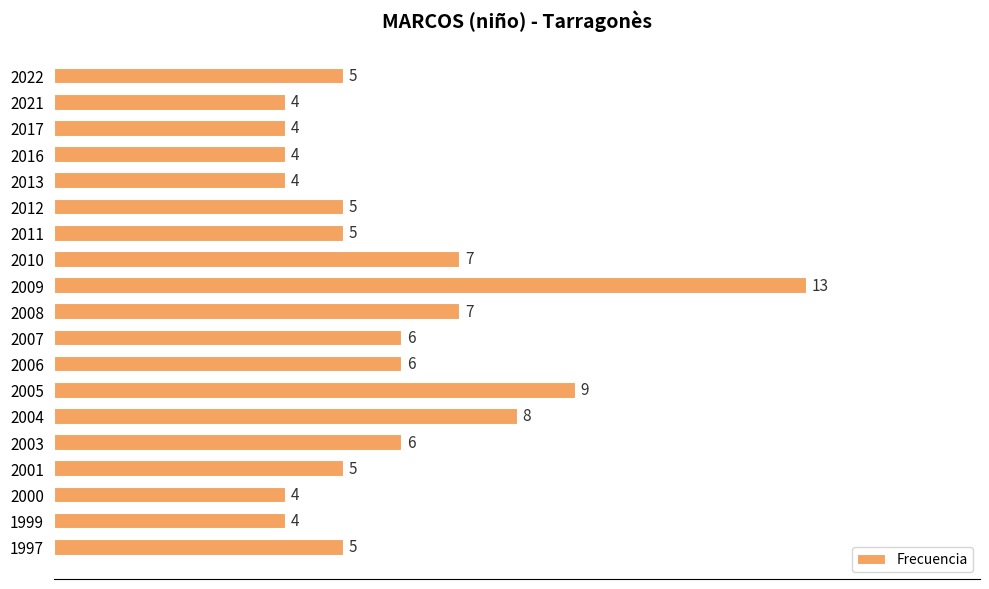

What is the value of the 19th bar from the top?

5